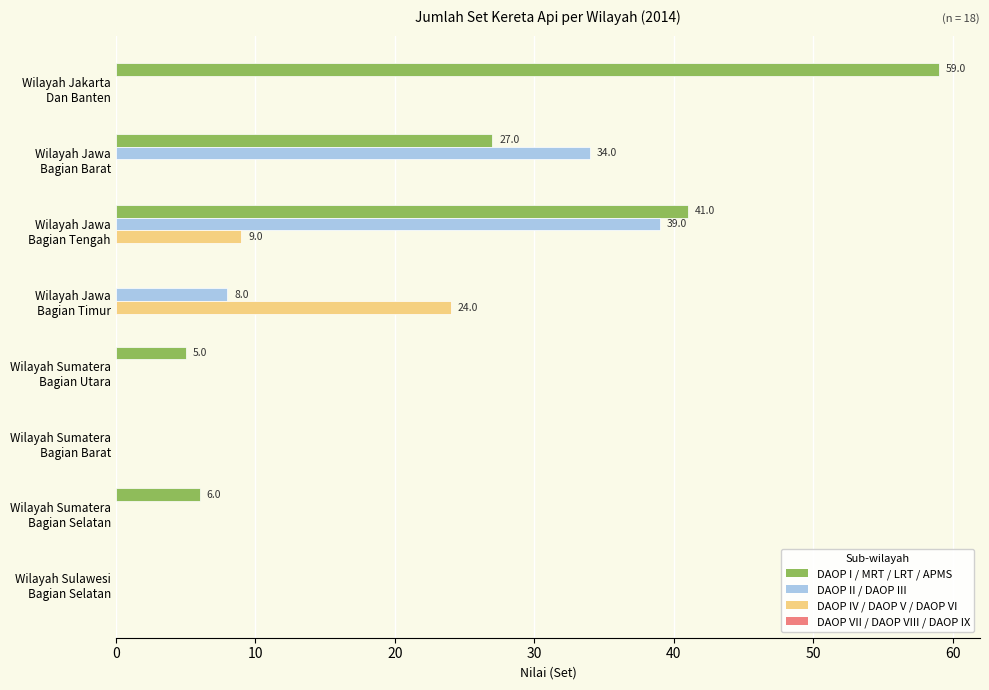

Which series has the largest total across all categories?

DAOP I / MRT / LRT / APMS